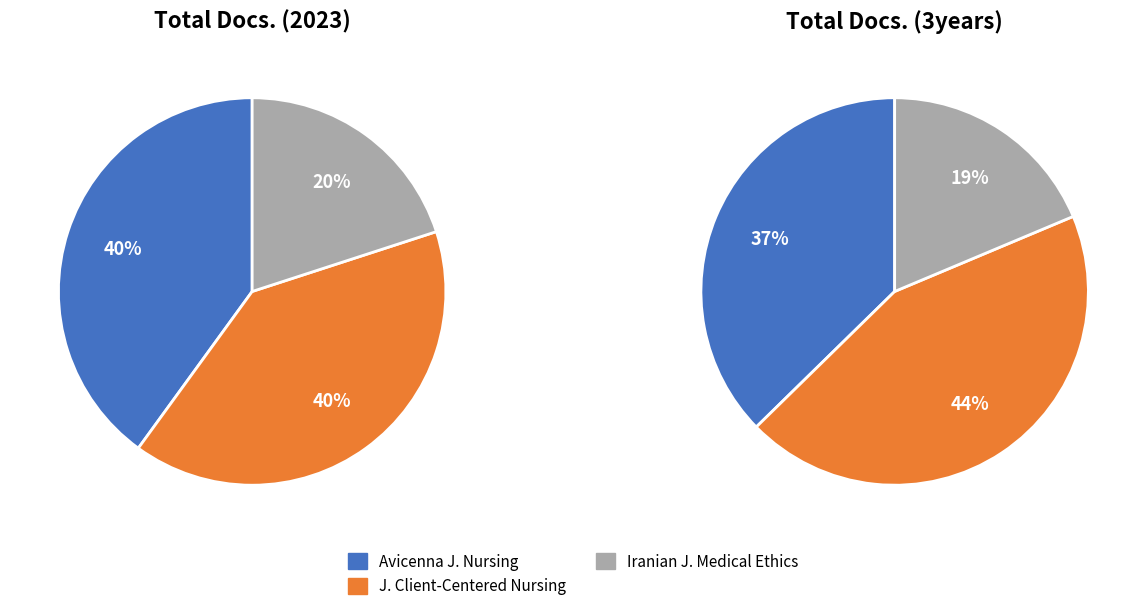

Does any single category account for the majority?

No